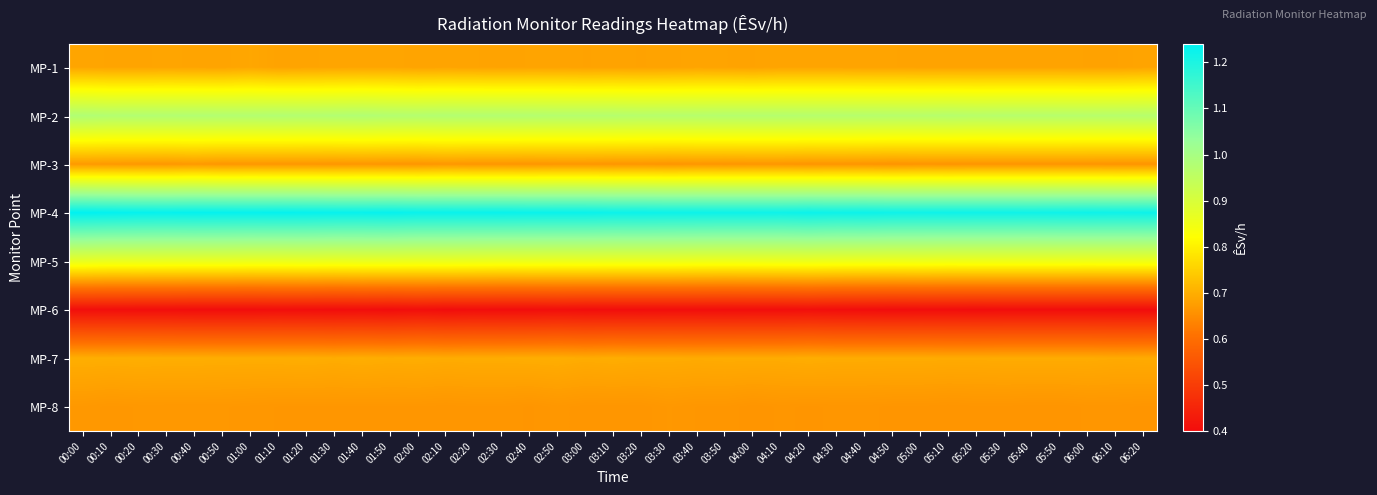

How many distinct data groups are displayed?

8